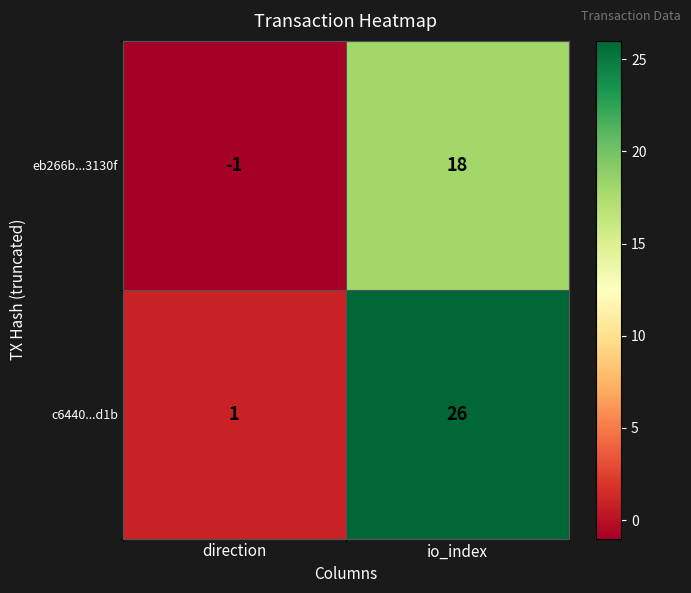

How many data points does each series have?

2